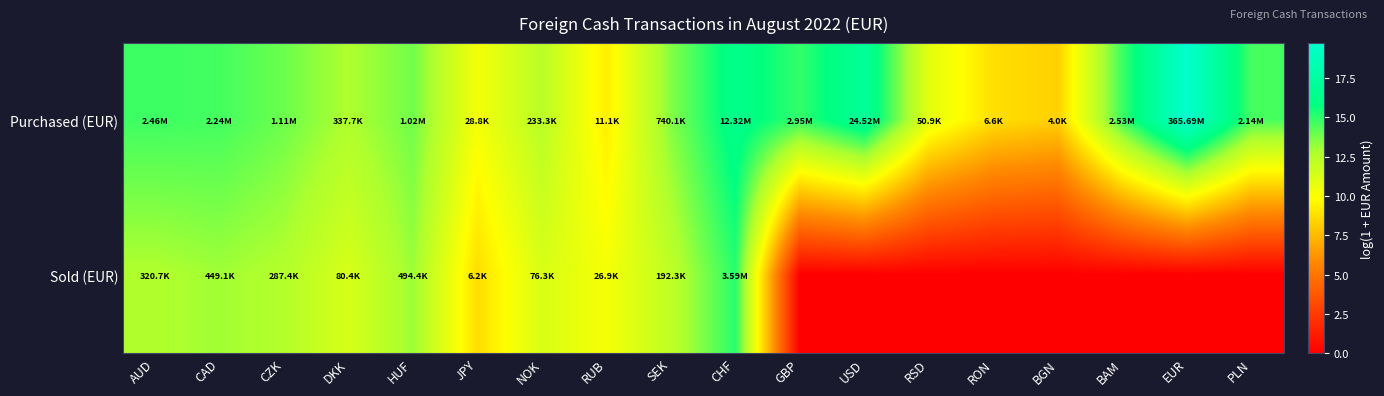

Rank the series by their average value, from lowest to highest.

Sold (EUR), Purchased (EUR)